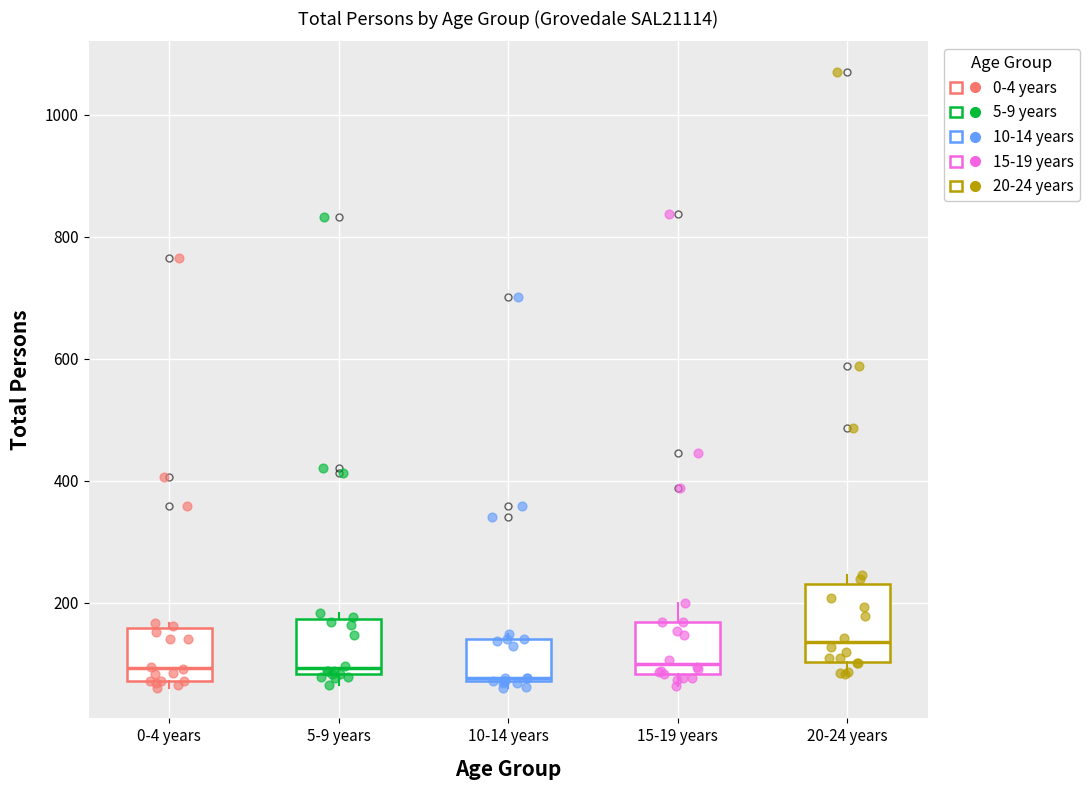

Reading left to right, transcribe this box plot: for each box, give where its median line is, the range the box spans, and where its two whiskers end, as read against the y-axis. The values are not printed on the chart, so give them approximately, as read against the axis.

0-4 years: median 100, box 80 to 160, whiskers 60 to 160 (just above the box's upper edge)
5-9 years: median 100, box 80 to 180, whiskers 60 to 180 (just above the box's upper edge)
10-14 years: median 80, box 80 to 140, whiskers 60 to 140 (just above the box's upper edge)
15-19 years: median 100, box 80 to 160, whiskers 60 to 200
20-24 years: median 140, box 100 to 240, whiskers 80 to 240 (just above the box's upper edge)